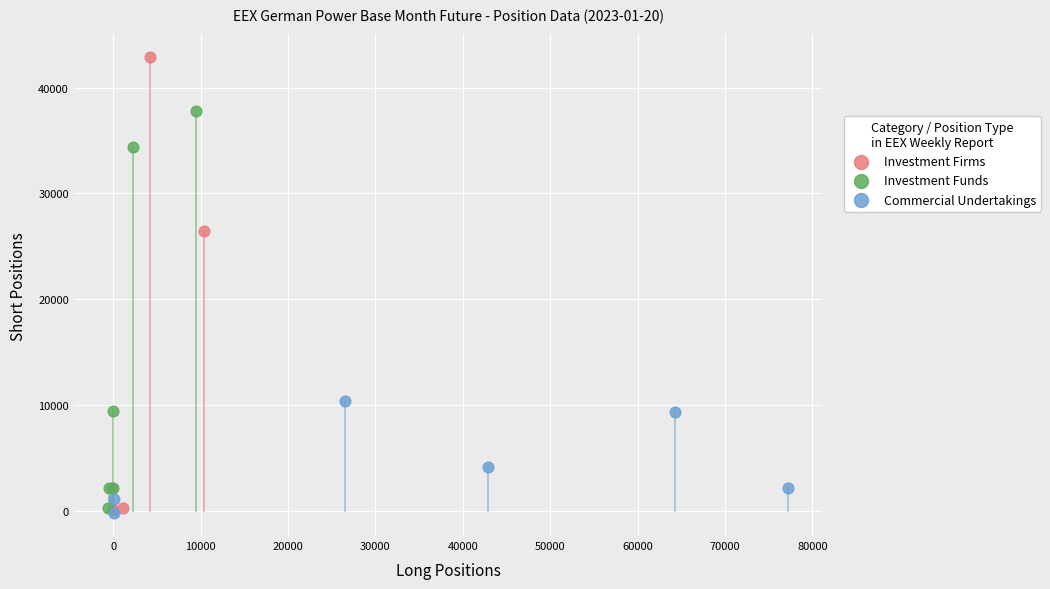

Which series has the largest Y range (max minus min)?

Investment Firms